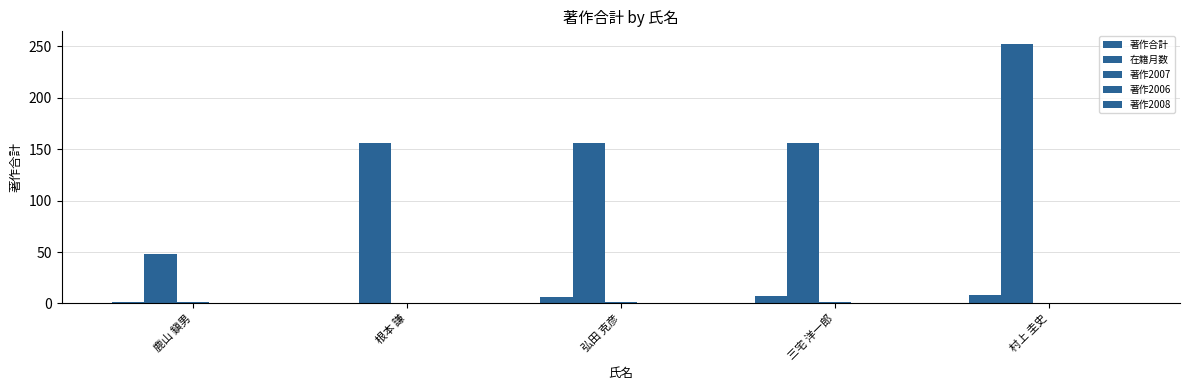

How many groups of bars are there?

5